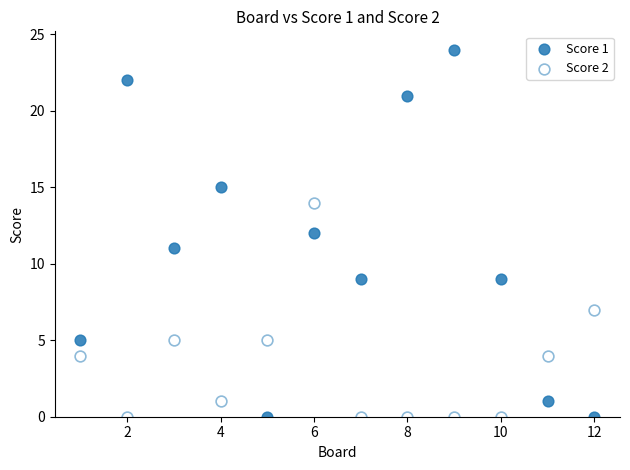

What is the X range (max minus min) for the scatter plot?

11